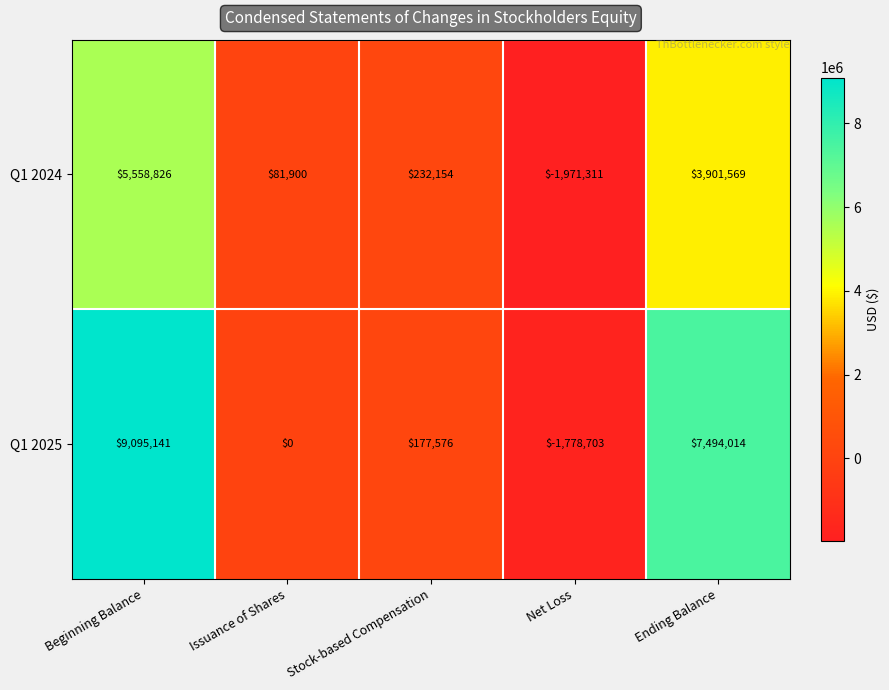

What is the maximum value shown in the chart?

9095141